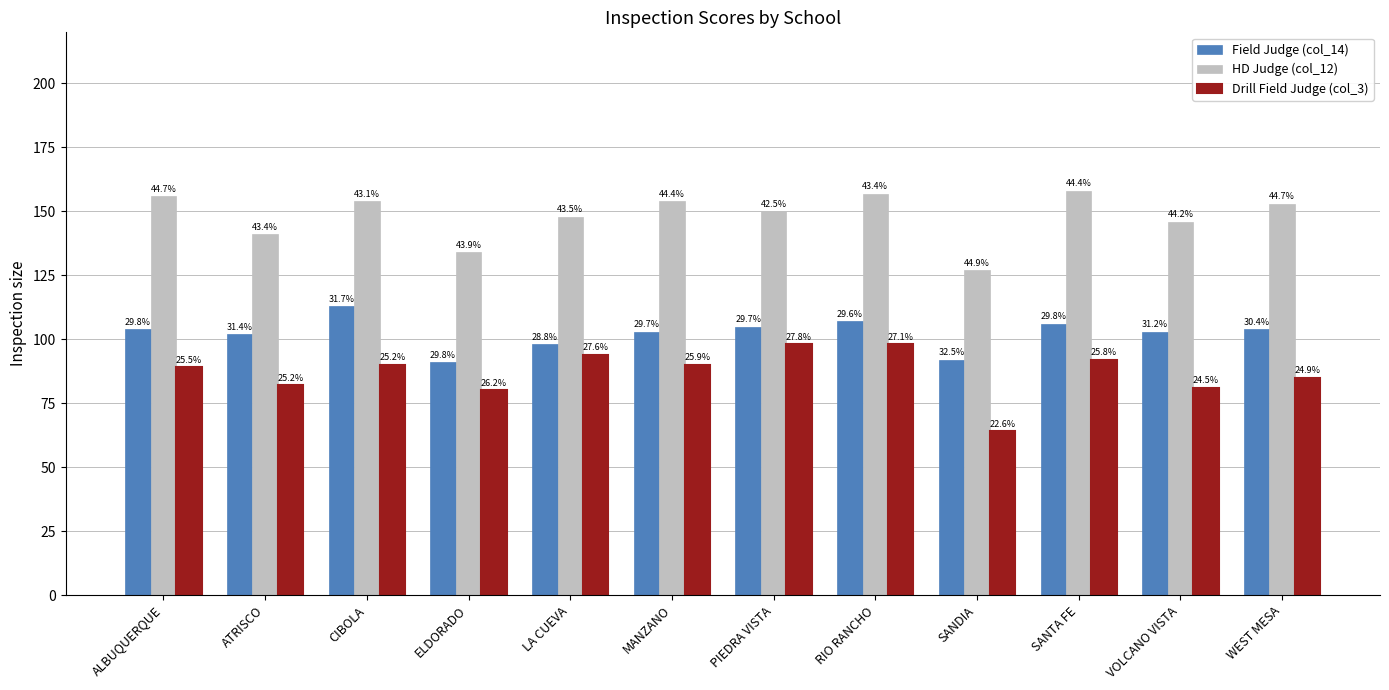

Are the bars horizontal?

No